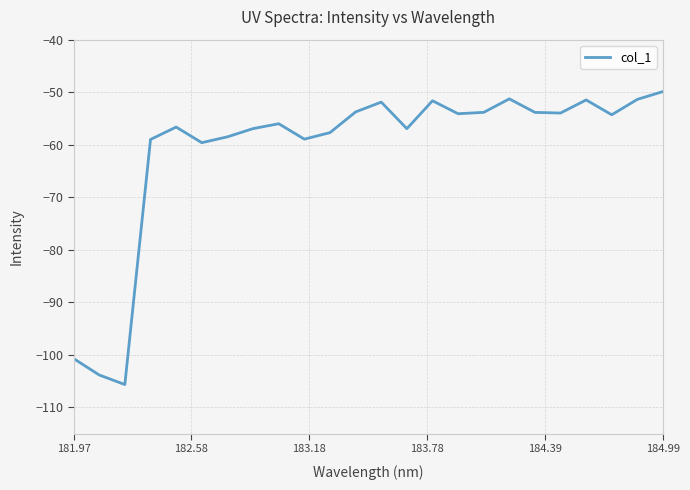

True or false: the data has more than 1 interior local peaks.

True